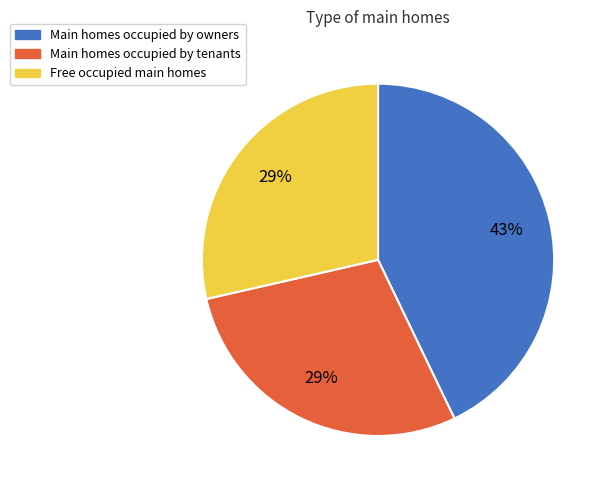

Combined, do Main homes occupied by tenants and Main homes occupied by owners account for over 50%?

Yes